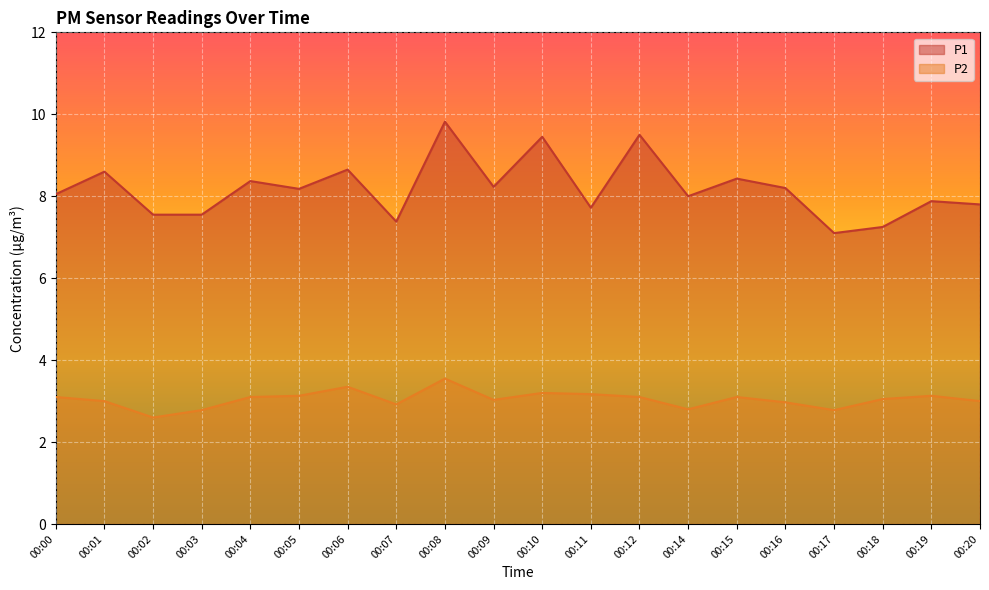

True or false: P2 has a value of 4.7 at 00:16.

False